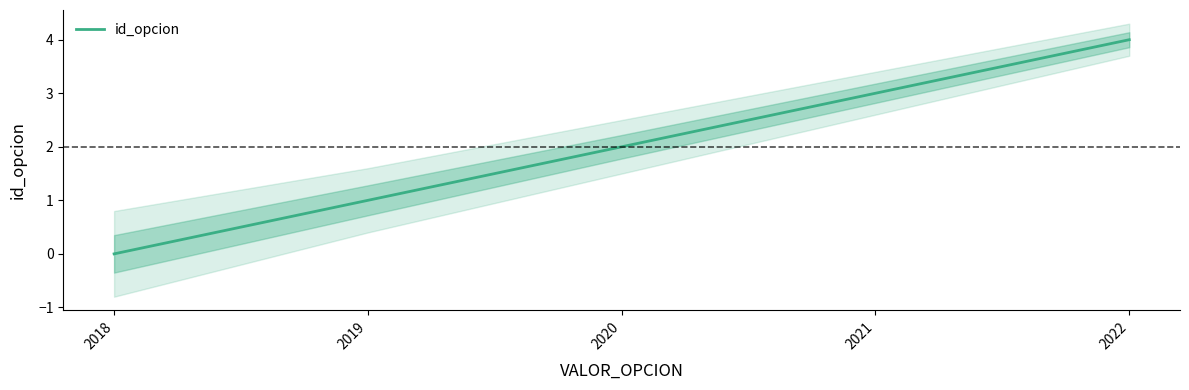

The value at 2021 is 2. True or false?

False